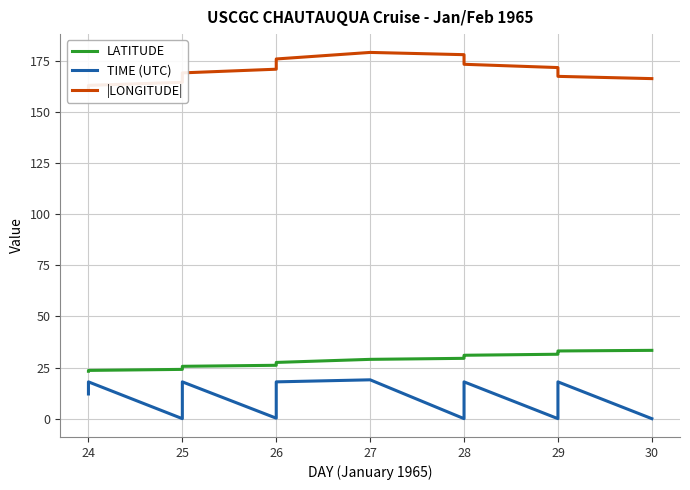

Rank the series at 29 from lowest to highest value.

TIME (UTC), LATITUDE, |LONGITUDE|